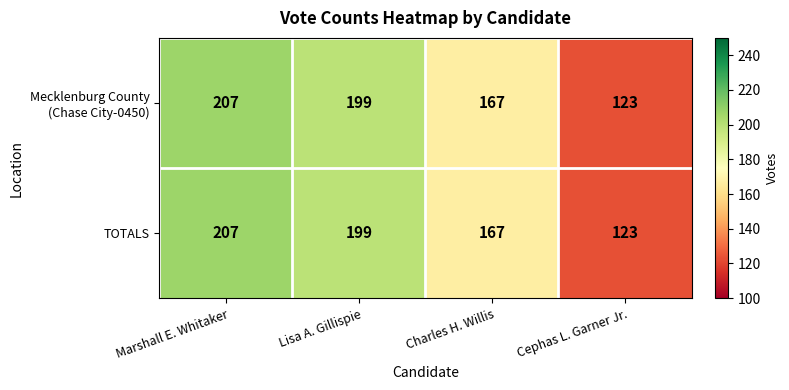

Where is TOTALS nearest to the value 165?

Charles H. Willis